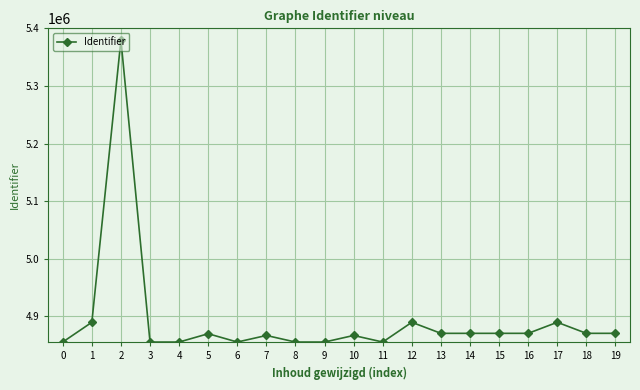

What is the ratio of the value at 2 to the value at 13?

1.1